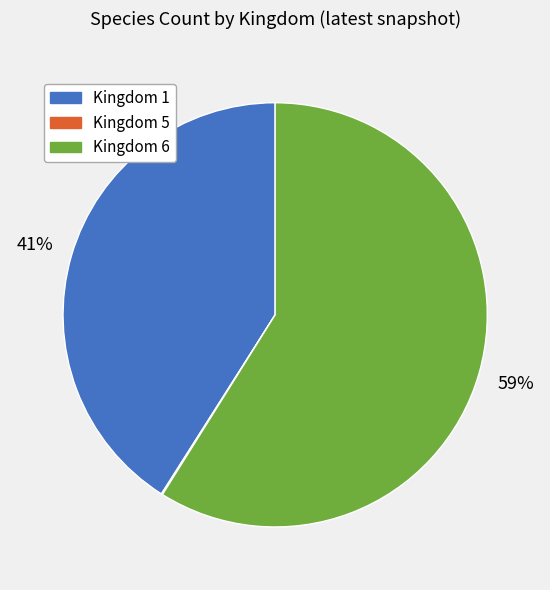

Which slice is the largest?

Kingdom 6